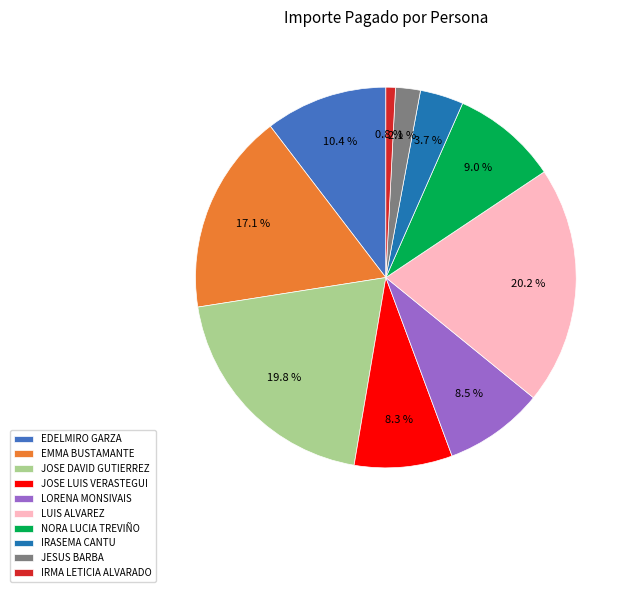

To the nearest percent, what percentage of the pie is JESUS BARBA?

2%